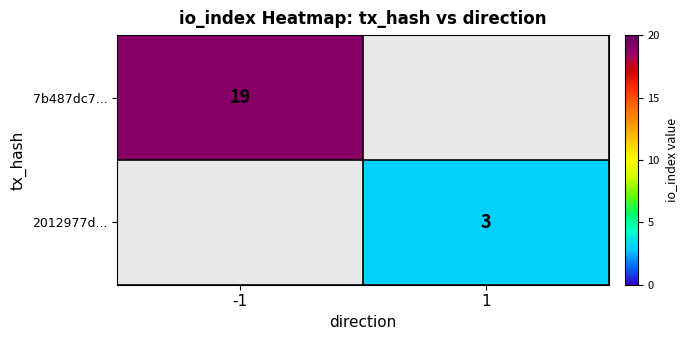

The value of 2012977d... at 1 is 4. True or false?

False